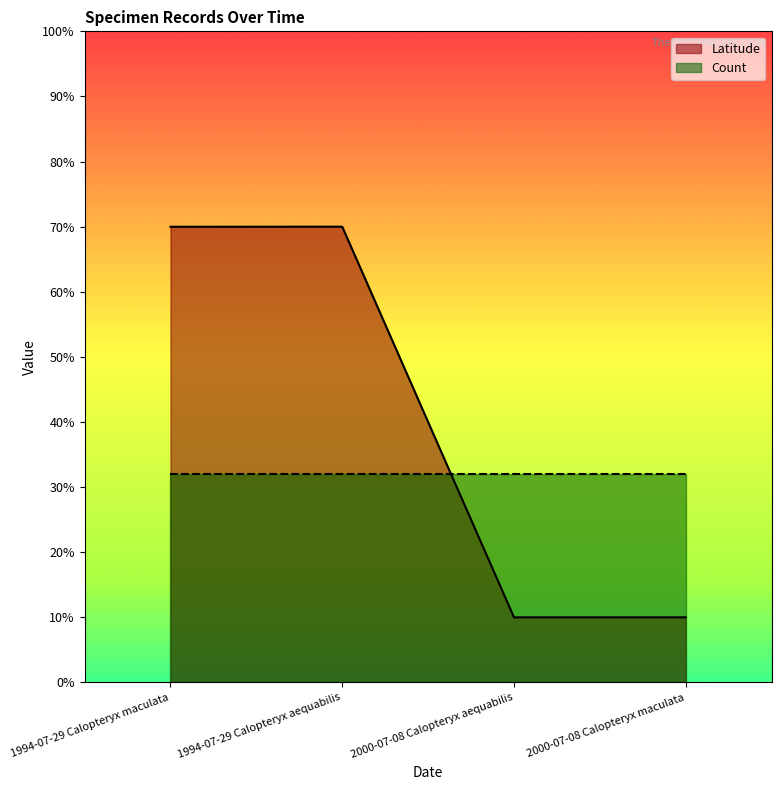

What is the average value?

0.4